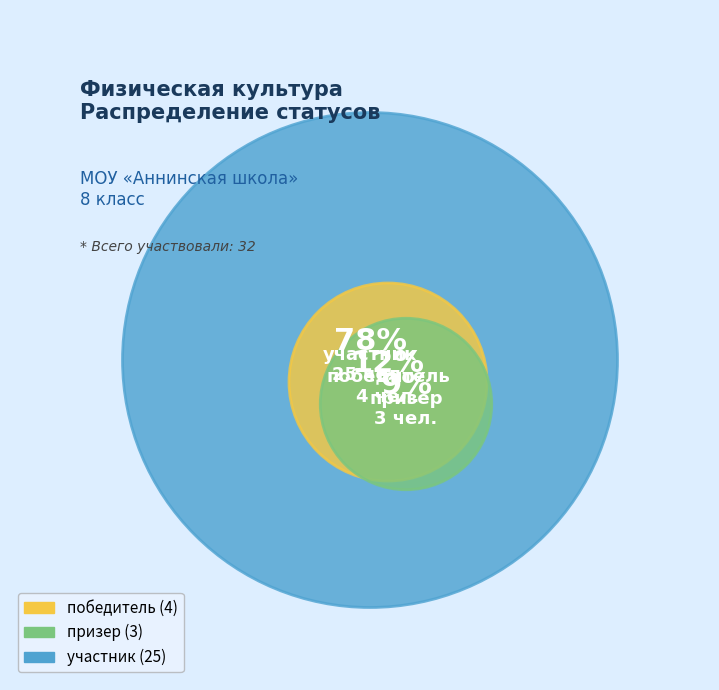

How many slices are in this pie chart?

3